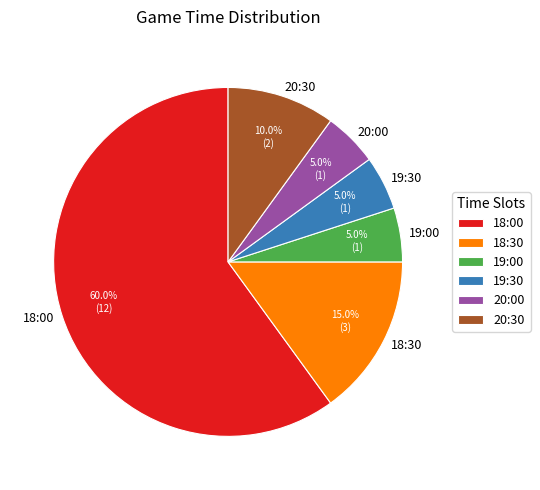

Which slice is the largest?

18:00